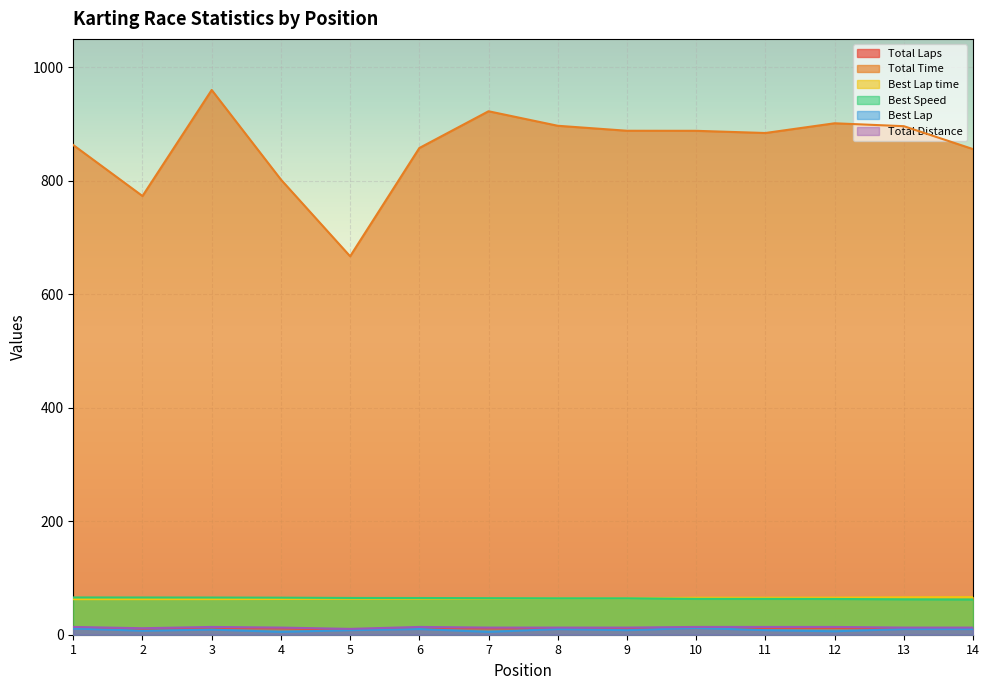

Where is Total Laps nearest to the value 12?

2